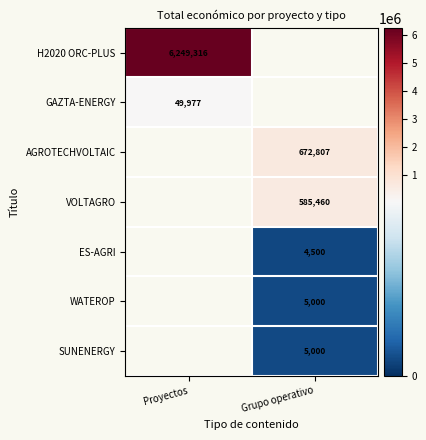

The GAZTA-ENERGY series shows 49977 at Proyectos. True or false?

True